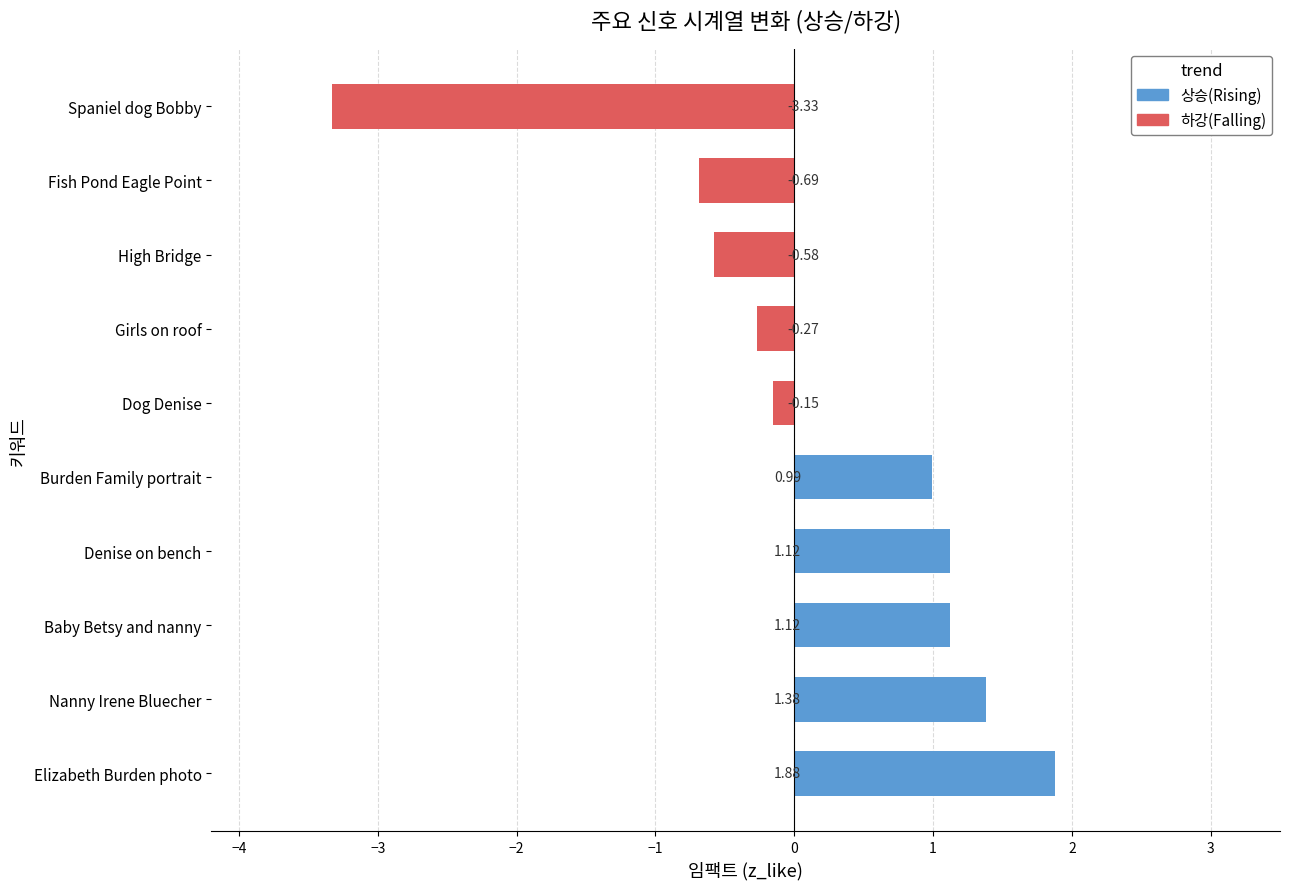

Reading left to right, transcribe all the data shown in this chart.

상승(Rising): 1.9	1.4	1.1	1.1	1.0	0.0	0.0	0.0	0.0	0.0
하강(Falling): 0.0	0.0	0.0	0.0	0.0	-0.1	-0.3	-0.6	-0.7	-3.3